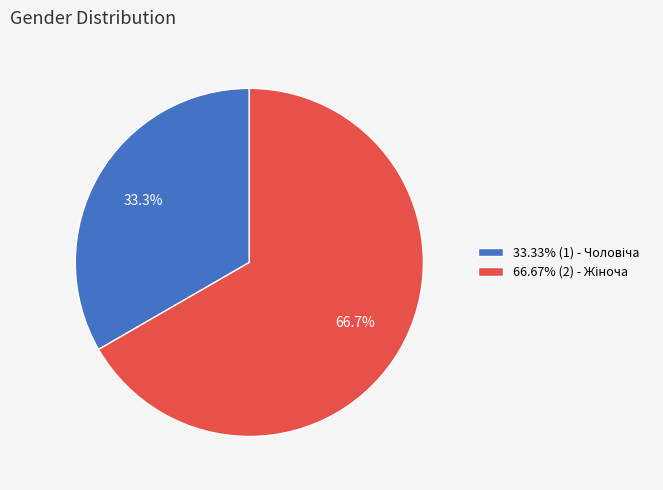

Is there a majority slice in this chart?

Yes